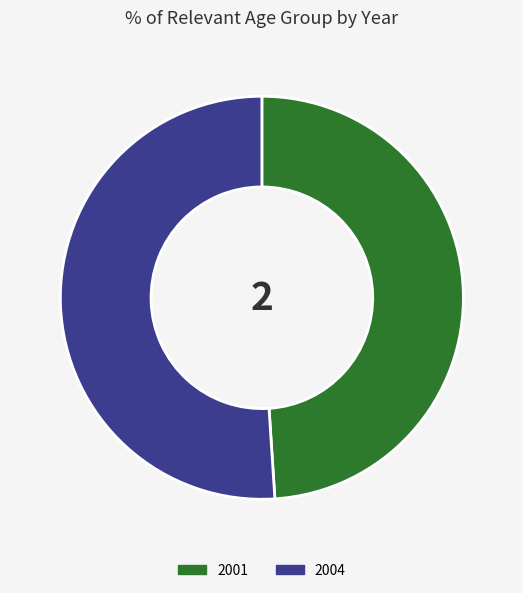

How many slices are in this pie chart?

2